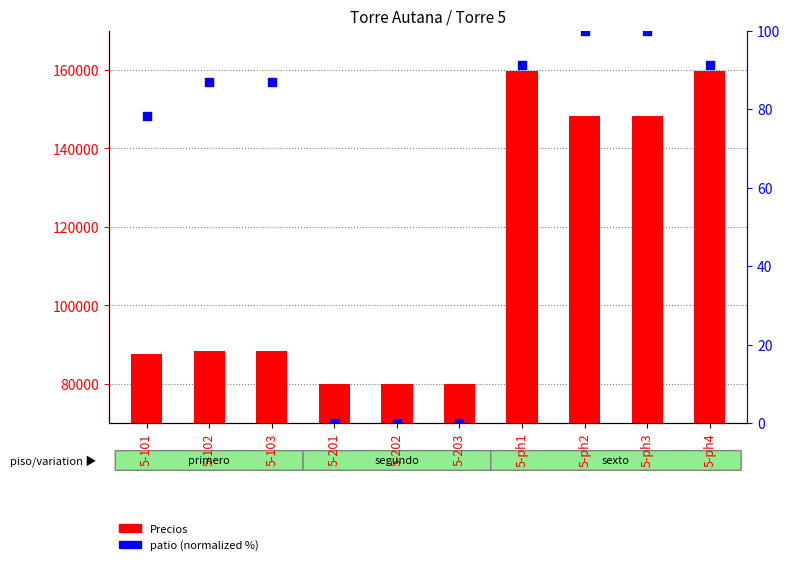

Which series has the largest total across all categories?

Precios